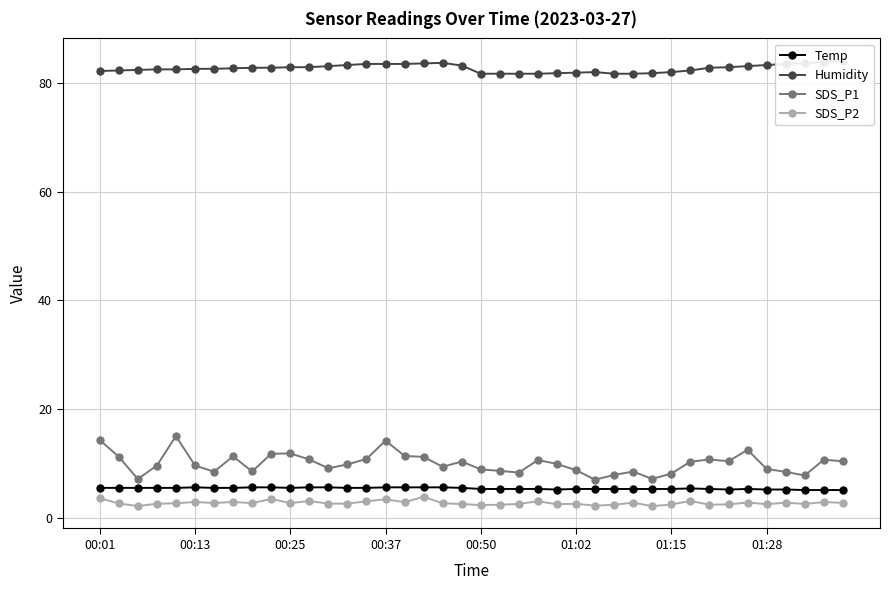

True or false: Temp and SDS_P1 cross at least once.

False